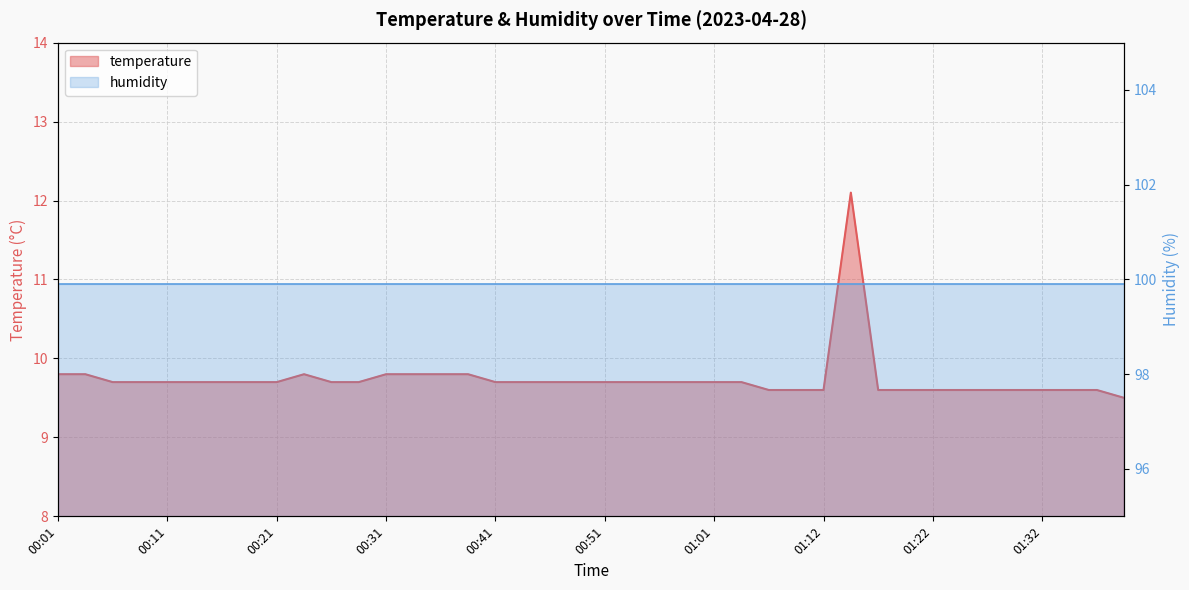

Reading left to right, list all the values displayed in this chart.

9.8	9.8	9.7	9.7	9.7	9.7	9.7	9.7	9.7	9.8	9.7	9.7	9.8	9.8	9.8	9.8	9.7	9.7	9.7	9.7	9.7	9.7	9.7	9.7	9.7	9.7	9.6	9.6	9.6	12.1	9.6	9.6	9.6	9.6	9.6	9.6	9.6	9.6	9.6	9.5